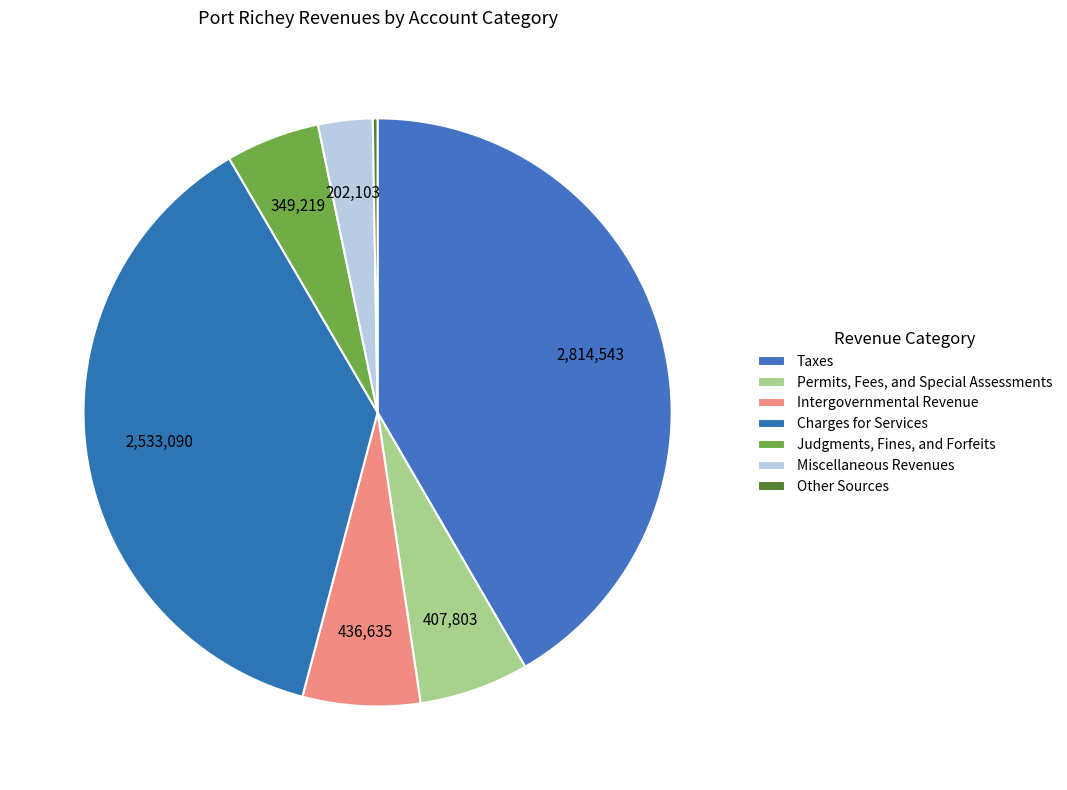

Is there a majority slice in this chart?

No